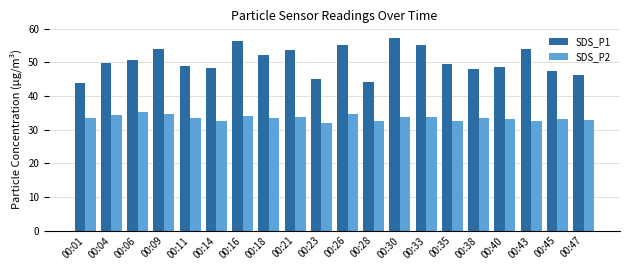

What is the difference between the highest and lowest values at 00:28?

11.4